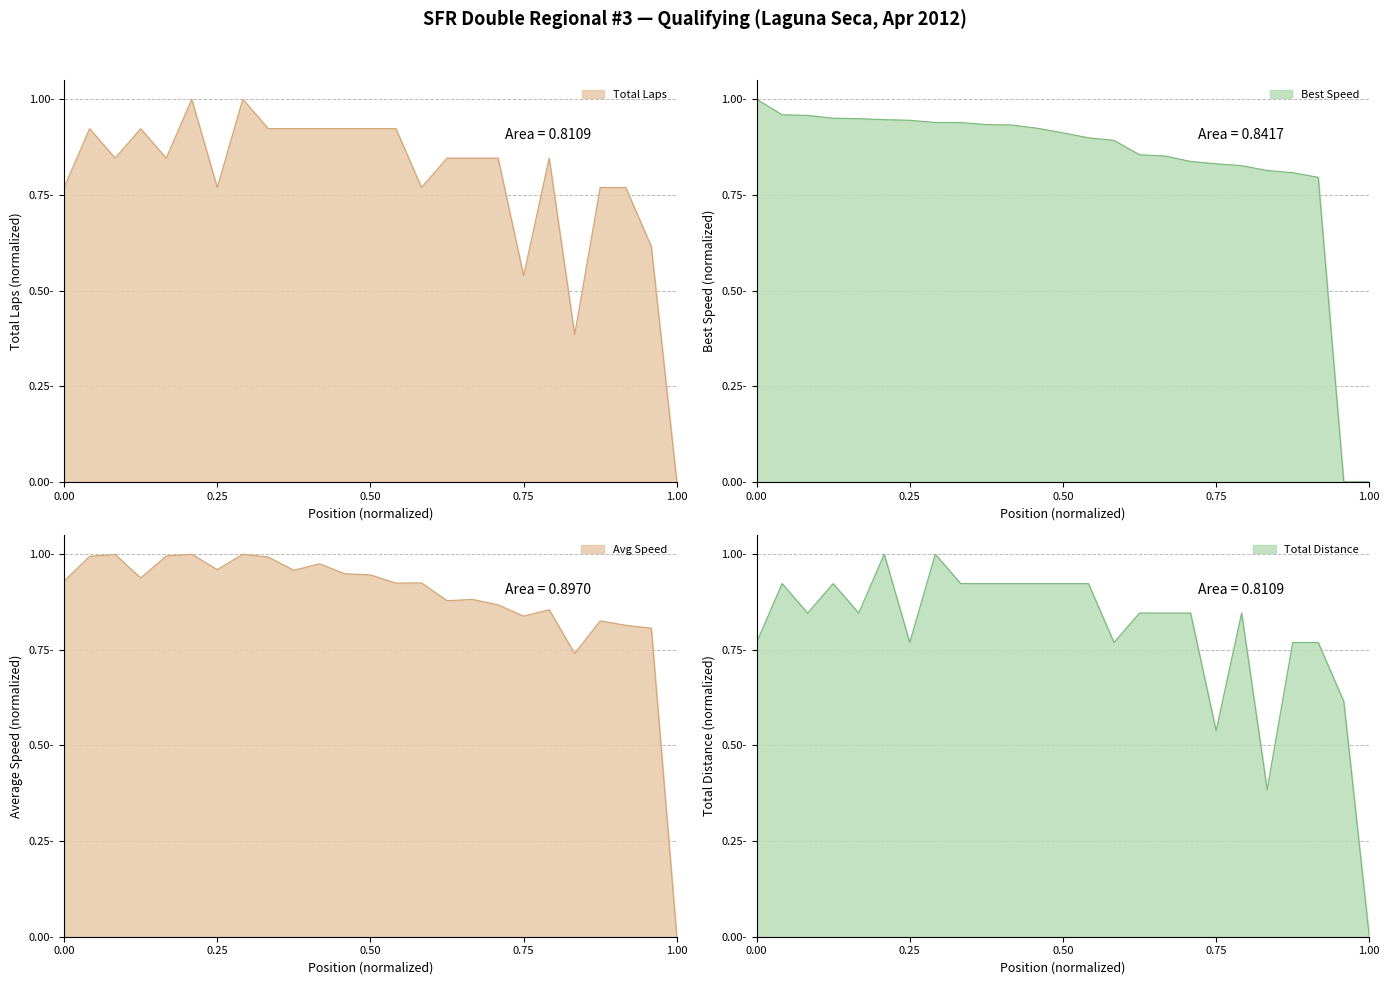

Reading left to right, list all the values displayed in this chart.

Total Laps: 0.8	0.9	0.8	0.9	0.8	1.0	0.8	1.0	0.9	0.9	0.9	0.9	0.9	0.9	0.8	0.8	0.8	0.8	0.5	0.8	0.4	0.8	0.8	0.6	0.0
Best Speed: 1.0	1.0	1.0	1.0	0.9	0.9	0.9	0.9	0.9	0.9	0.9	0.9	0.9	0.9	0.9	0.9	0.9	0.8	0.8	0.8	0.8	0.8	0.8	0.0	0.0
Average Speed: 0.9	1.0	1.0	0.9	1.0	1.0	1.0	1.0	1.0	1.0	1.0	0.9	0.9	0.9	0.9	0.9	0.9	0.9	0.8	0.9	0.7	0.8	0.8	0.8	0.0
Total Distance: 0.8	0.9	0.8	0.9	0.8	1.0	0.8	1.0	0.9	0.9	0.9	0.9	0.9	0.9	0.8	0.8	0.8	0.8	0.5	0.8	0.4	0.8	0.8	0.6	0.0